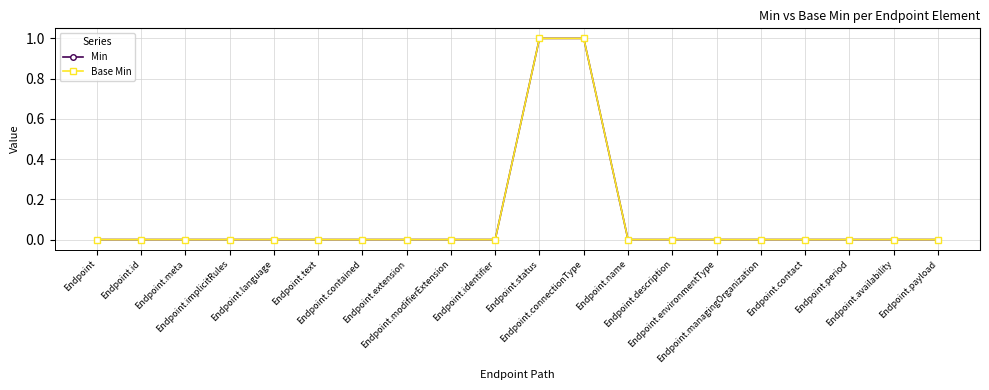

What is the label of the 5th point from the right?

Endpoint.managingOrganization